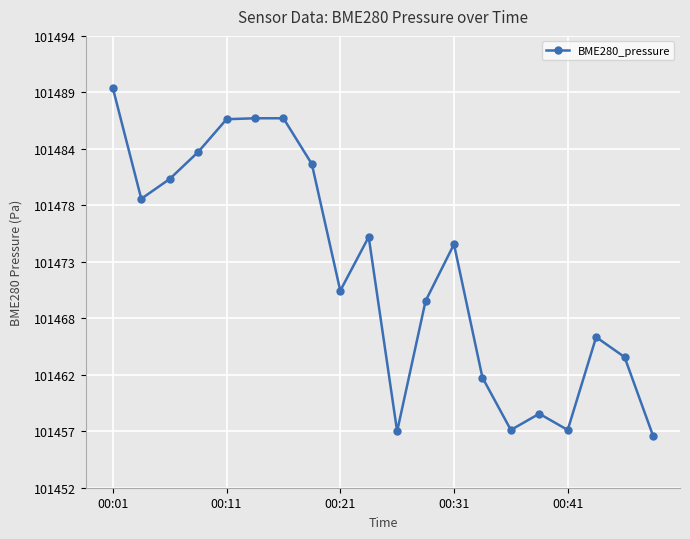

What is the value of the 2nd point from the left?

101479.0